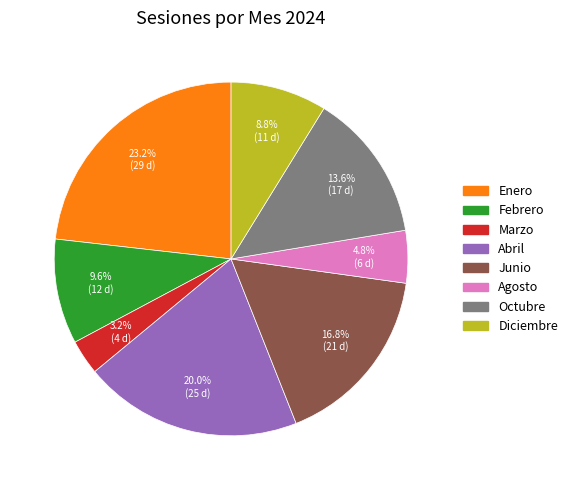

Count the number of slices in the pie.

8